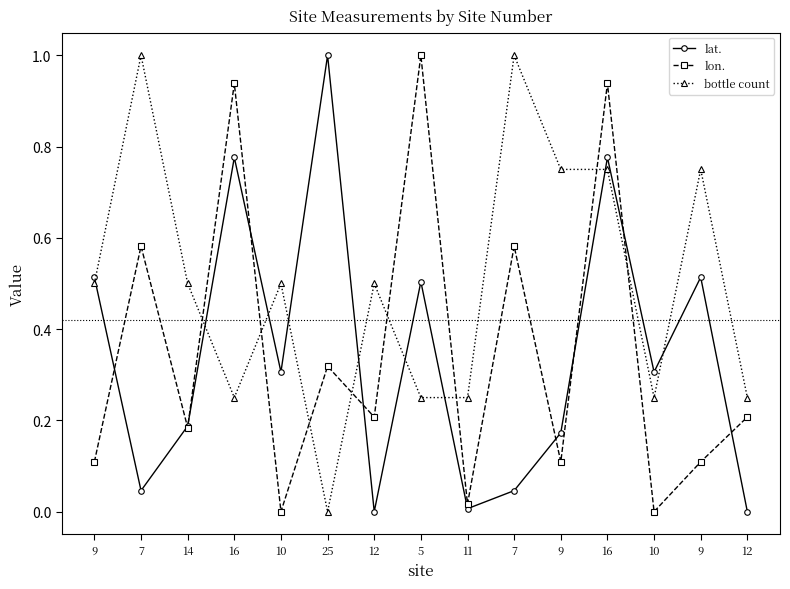

Does the chart have visible grid lines?

No